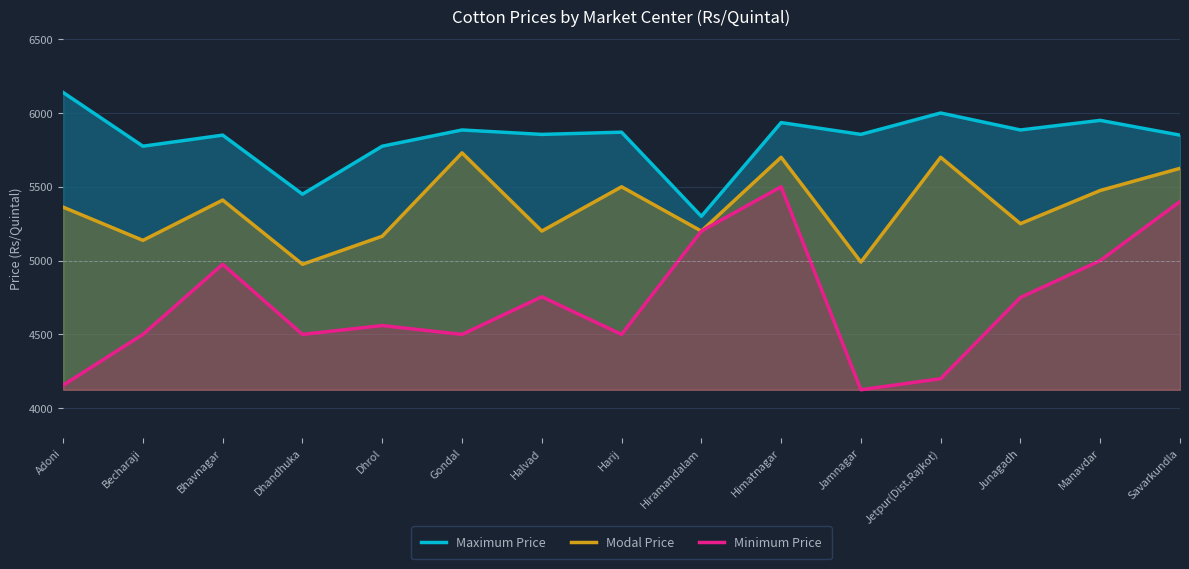

Where is the first local maximum for Maximum Price?

Bhavnagar